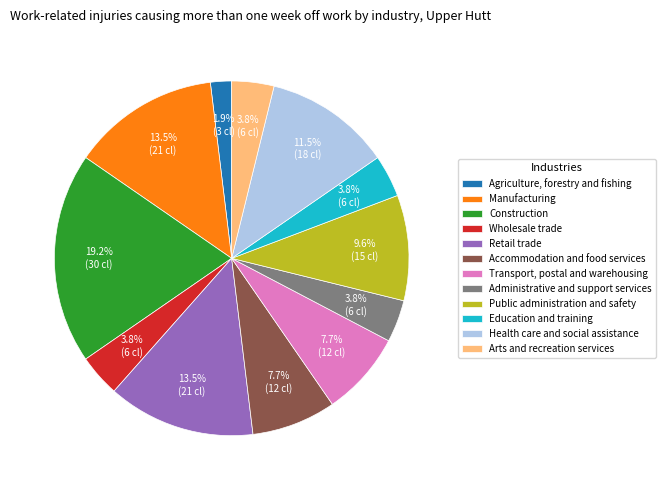

To the nearest percent, what portion does Administrative and support services represent?

4%